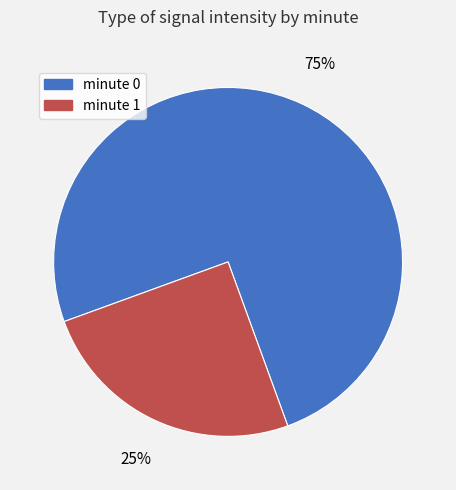

Rank the categories by value from lowest to highest.

minute 1, minute 0